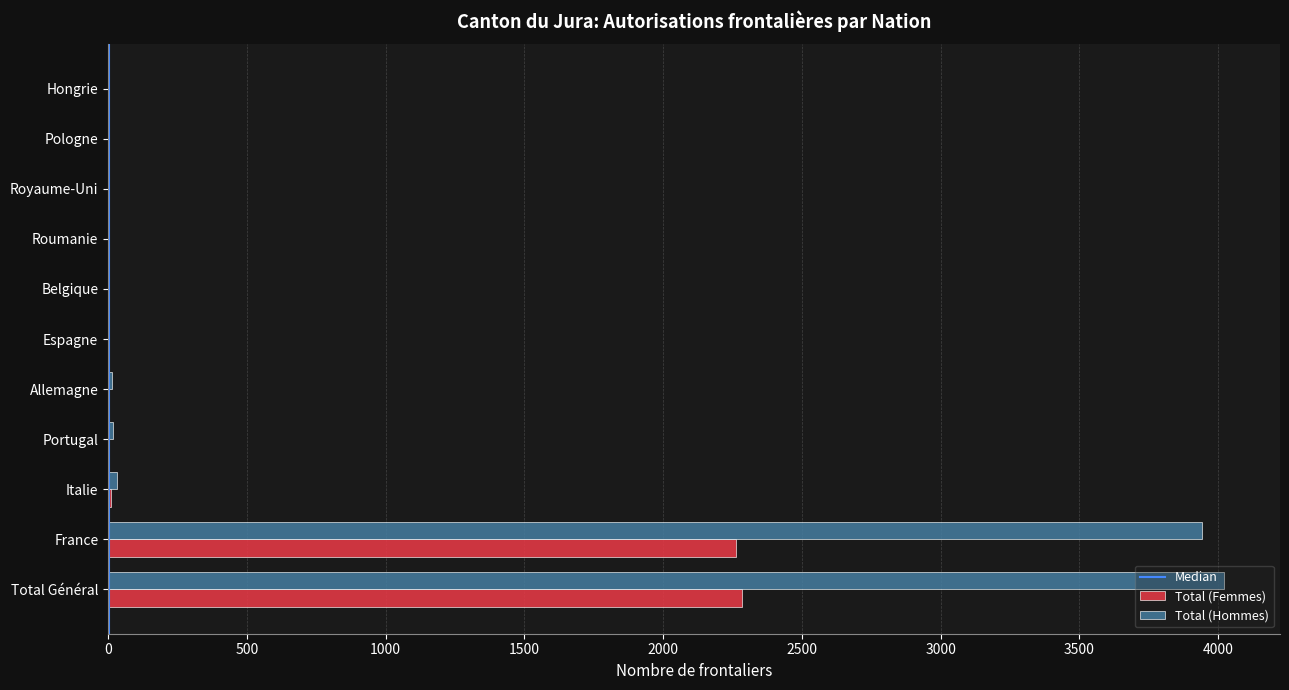

What is the sum of all Total (Femmes) values?

4568